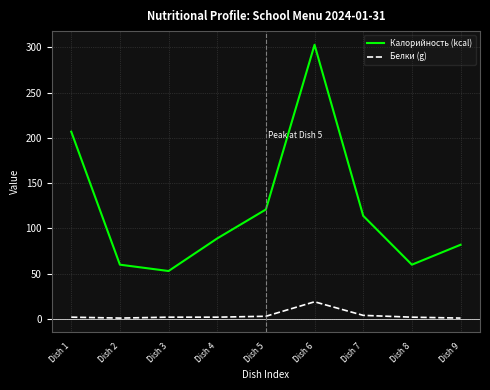

Which category has the highest value in the Белки (g) series?

Dish 6